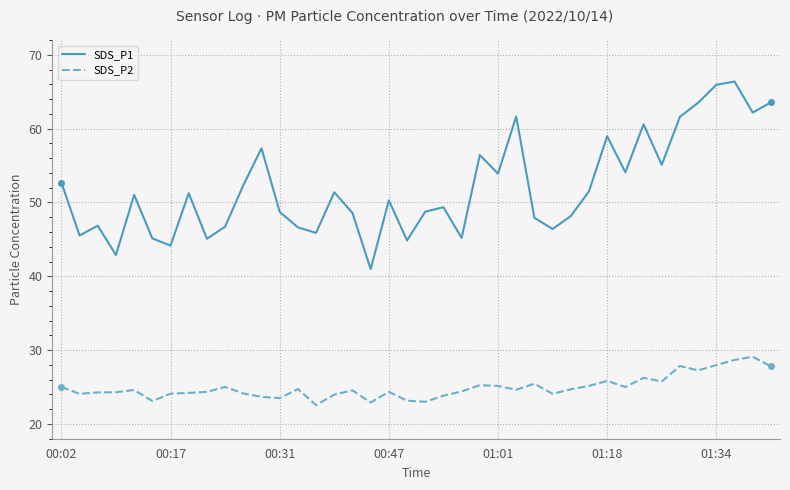

True or false: SDS_P1 and SDS_P2 intersect in this chart.

False